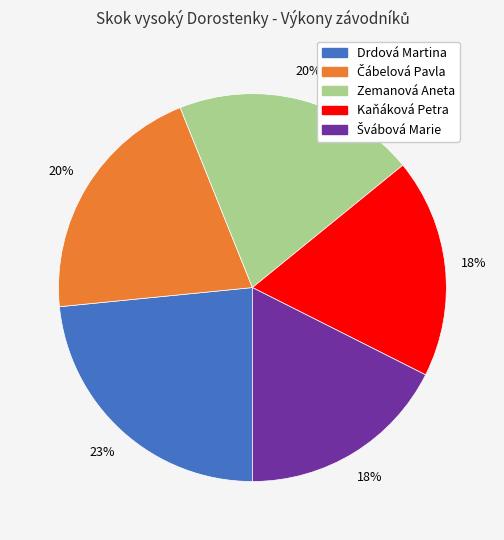

To the nearest percent, what portion does Kaňáková Petra represent?

18%